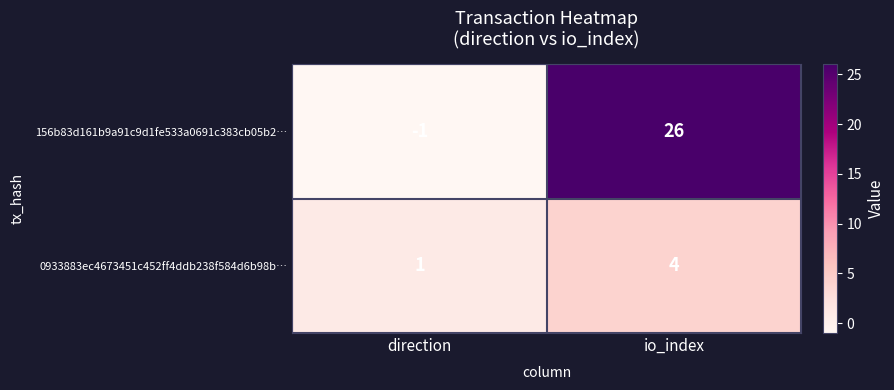

At which category is the sum across all series the highest?

io_index